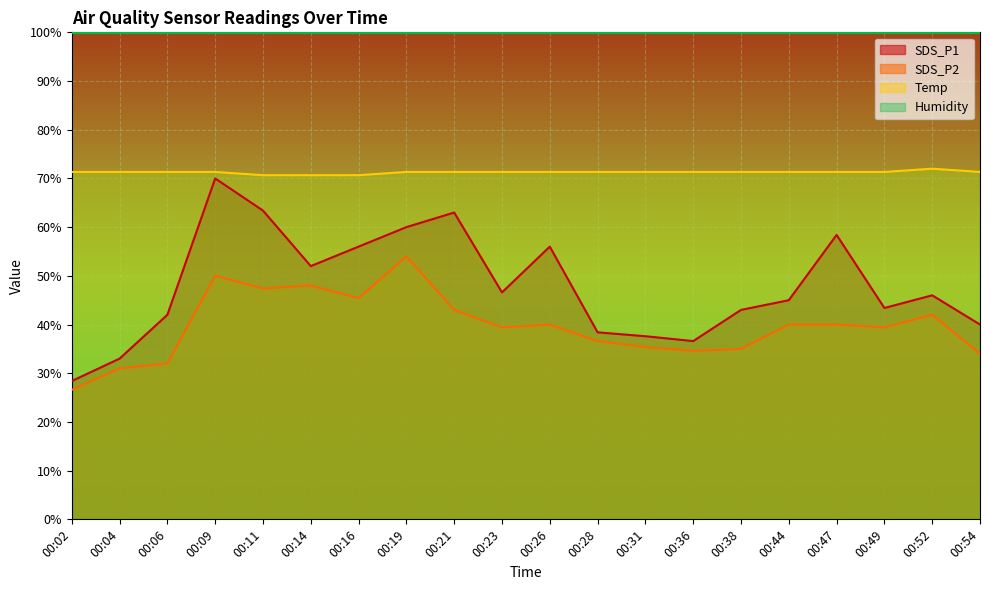

True or false: SDS_P2 and Temp intersect in this chart.

False